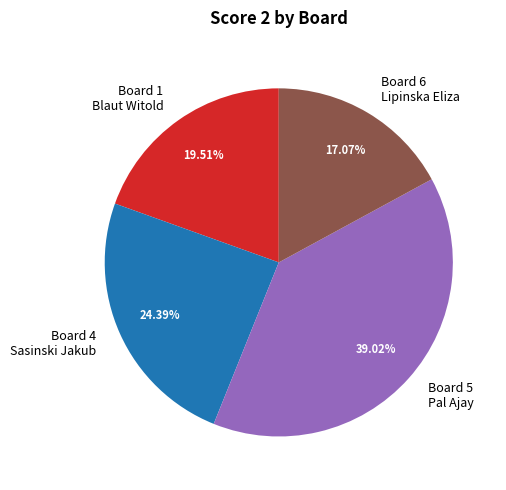

Does Board 1 Blaut Witold account for over 50% of the chart?

No